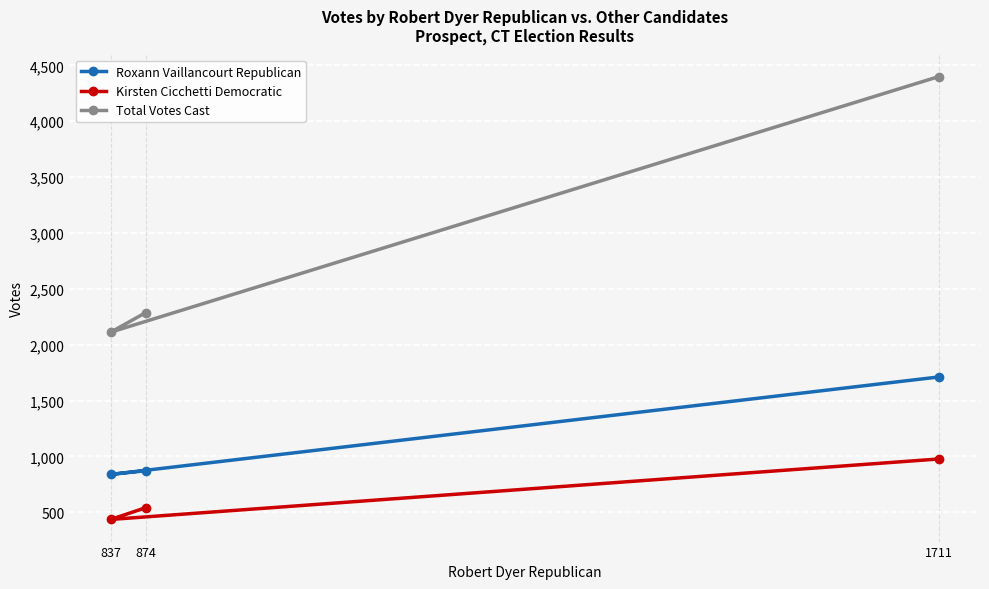

Does the chart display data point markers on the line(s)?

Yes